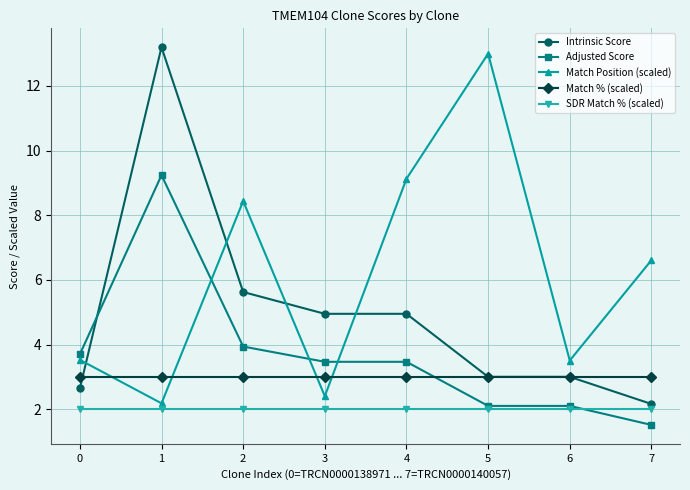

What is the sum of all SDR Match % (scaled) values?

16.0